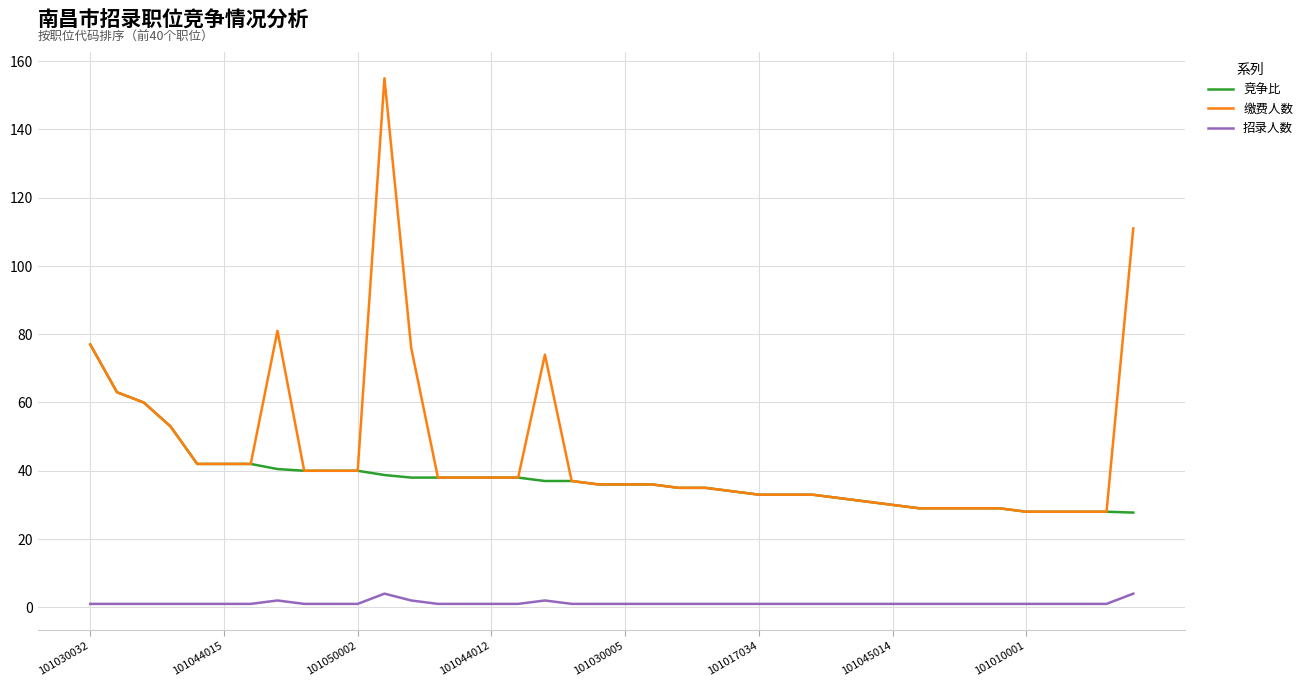

True or false: 竞争比 and 招录人数 intersect in this chart.

False